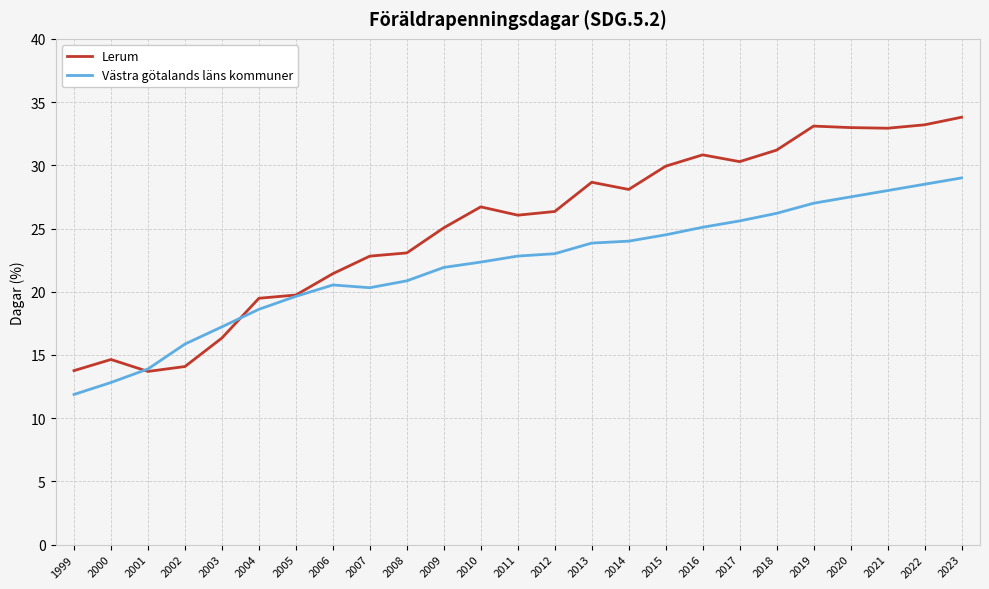

What value does the Lerum series have at 2013?

28.7